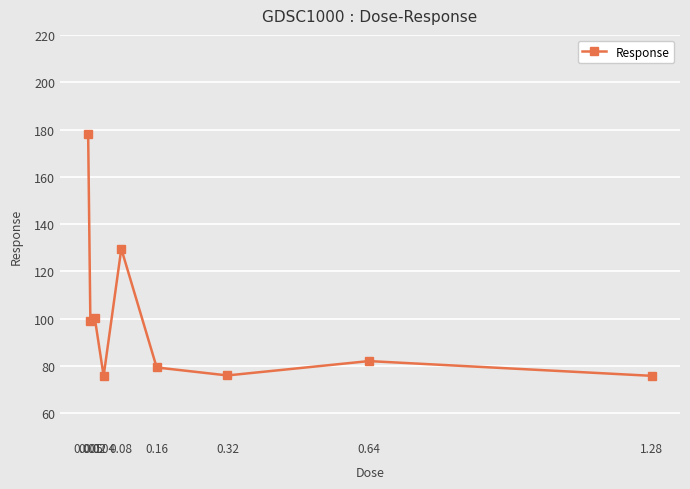

What is the smallest value displayed?

75.8